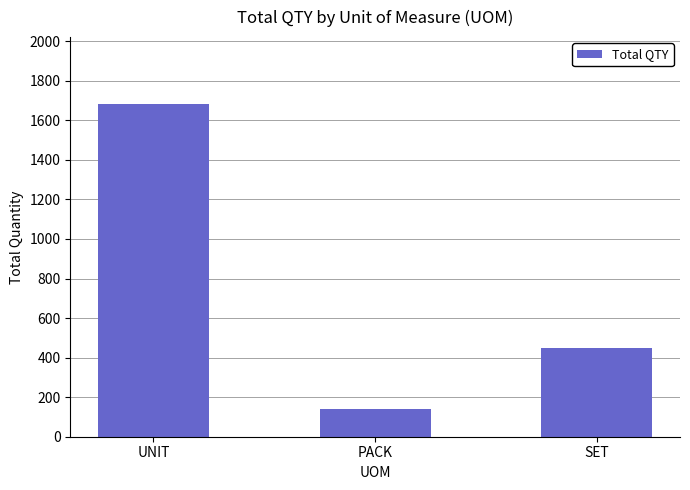

What is the change in value from PACK to SET?

+310